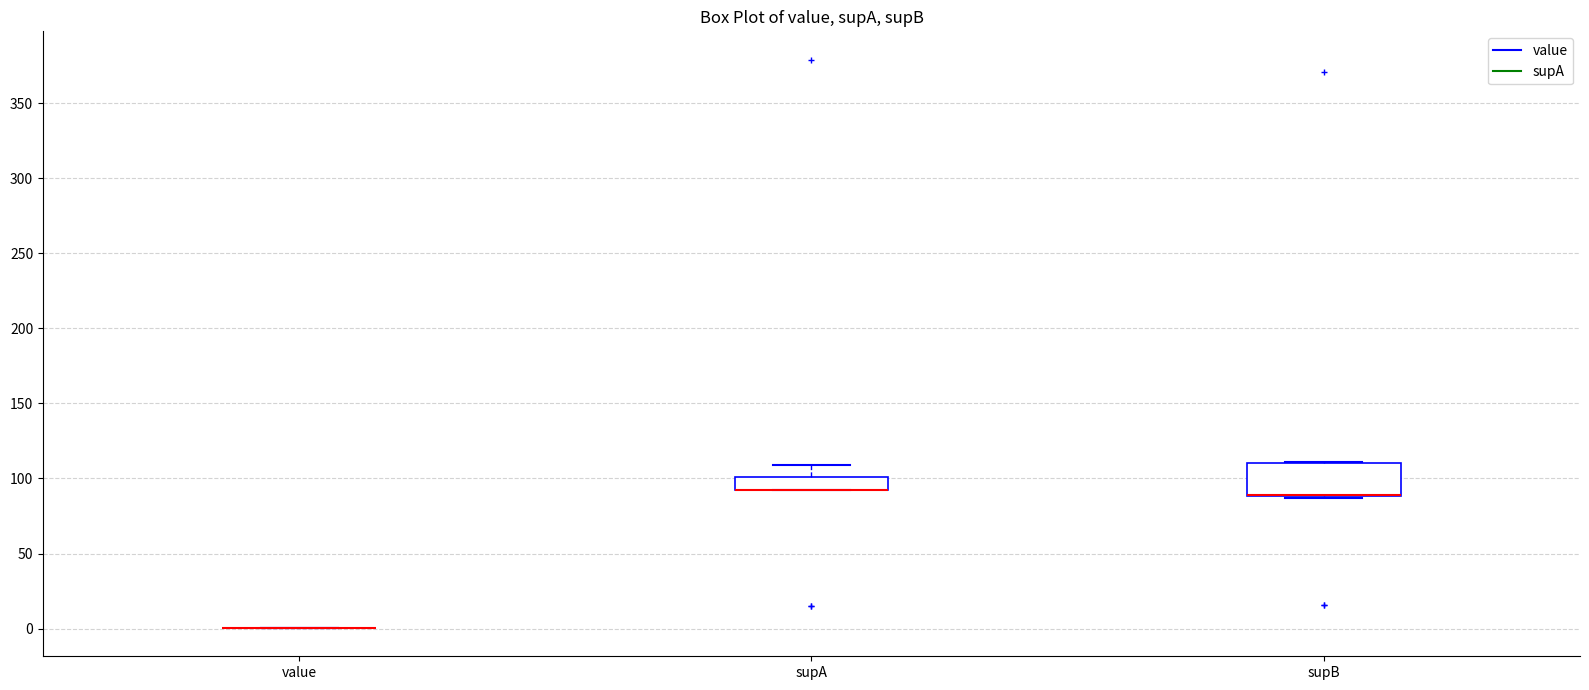

Reading left to right, read every box against the y-axis: the position of its median line, the range the box covers, and the ends of its whiskers. The values are not printed on the chart, so give them approximately, as read against the axis.

value: box collapsed to a line at 0, whiskers 0 to 0
supA: median 90 (drawn on the box's lower edge), box 90 to 100, whiskers 90 to 110
supB: median 90 (drawn on the box's lower edge), box 90 to 110, whiskers 85 to 110